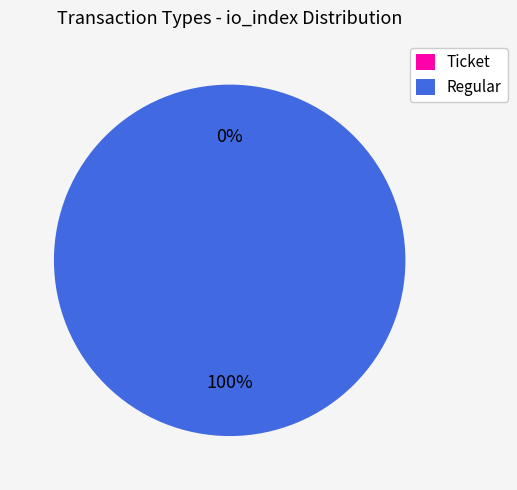

Which slice is the largest?

Regular